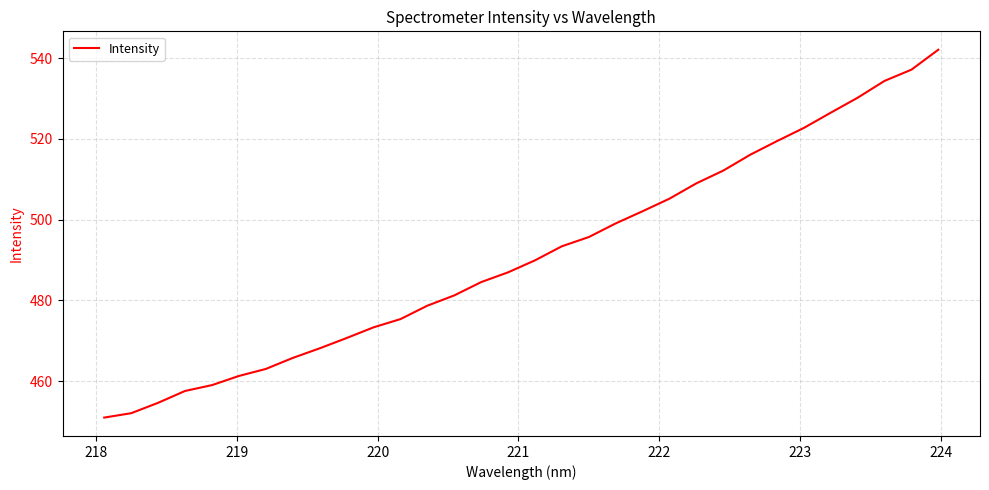

What is the difference between the maximum and second lowest values?

90.0